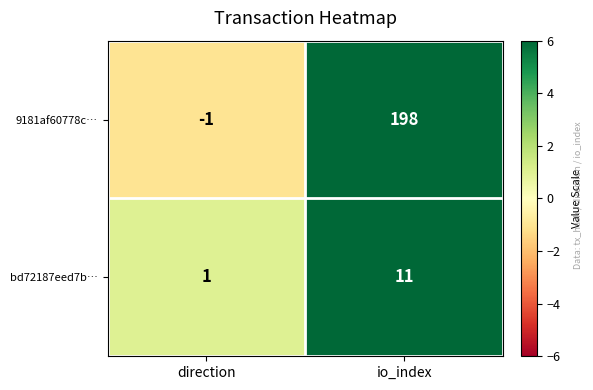

Which series changed the most between direction and io_index?

9181af60778c…